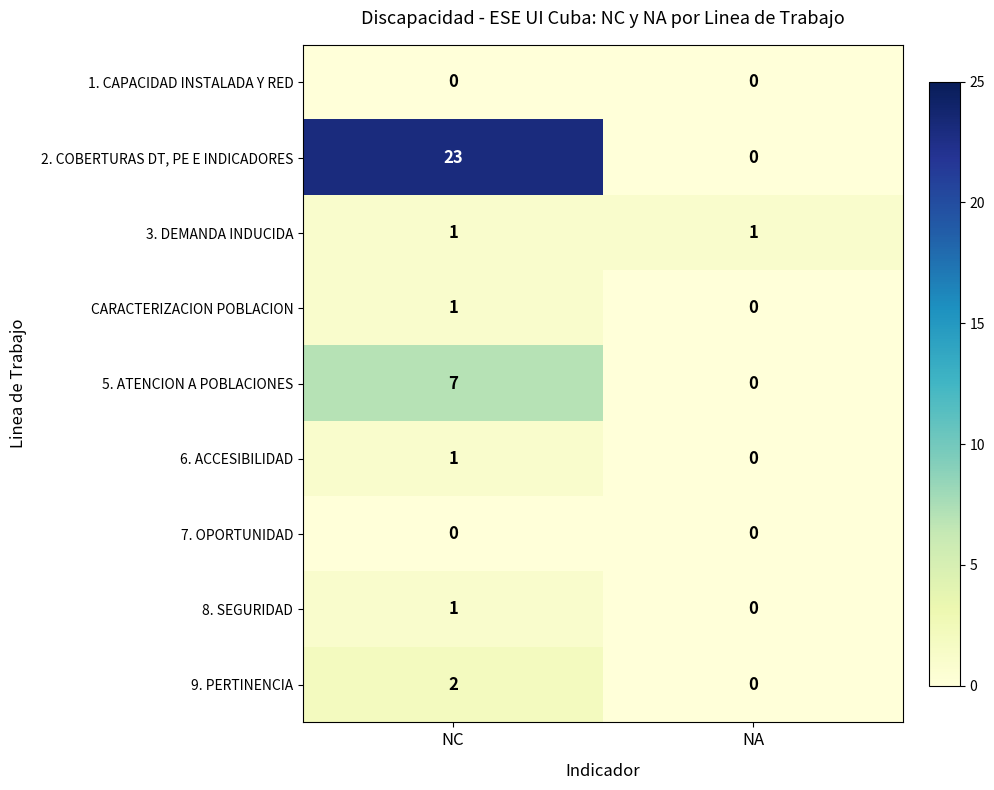

Reading right to left, extract all data points from this chart.

1. CAPACIDAD INSTALADA Y RED: NA=0	NC=0
2. COBERTURAS DT, PE E INDICADORES: NA=0	NC=23
3. DEMANDA INDUCIDA: NA=1	NC=1
CARACTERIZACION POBLACION: NA=0	NC=1
5. ATENCION A POBLACIONES: NA=0	NC=7
6. ACCESIBILIDAD: NA=0	NC=1
7. OPORTUNIDAD: NA=0	NC=0
8. SEGURIDAD: NA=0	NC=1
9. PERTINENCIA: NA=0	NC=2